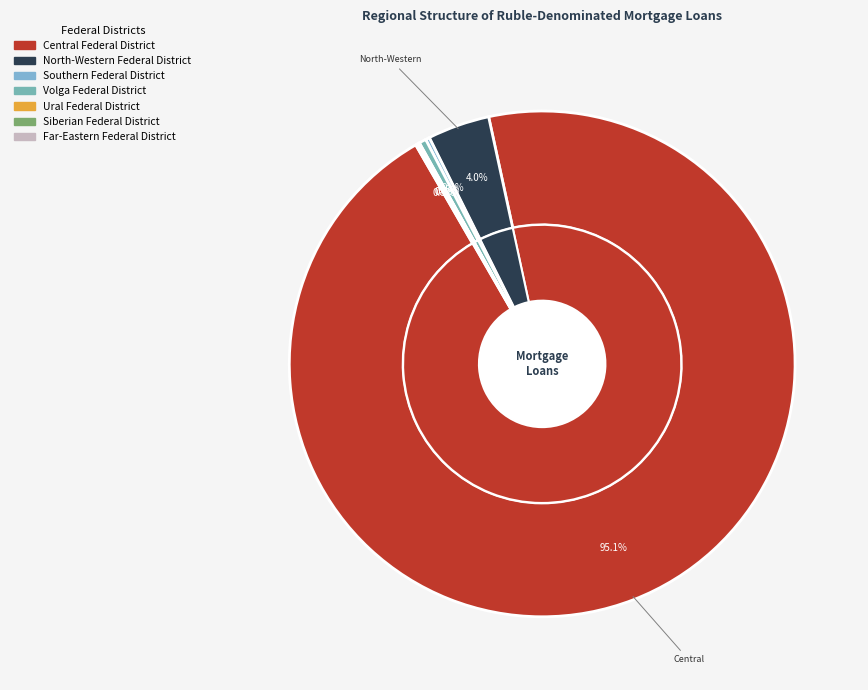

What portion of the pie excludes North-Western Federal District?

96.0%